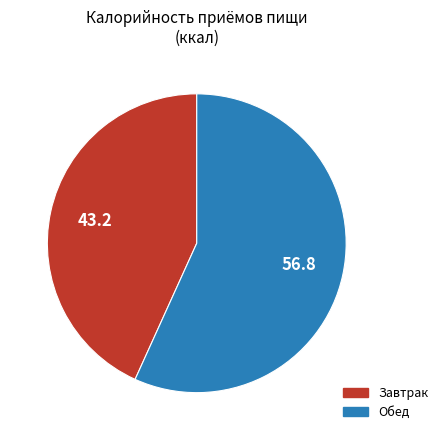

How many segments does this pie chart have?

2